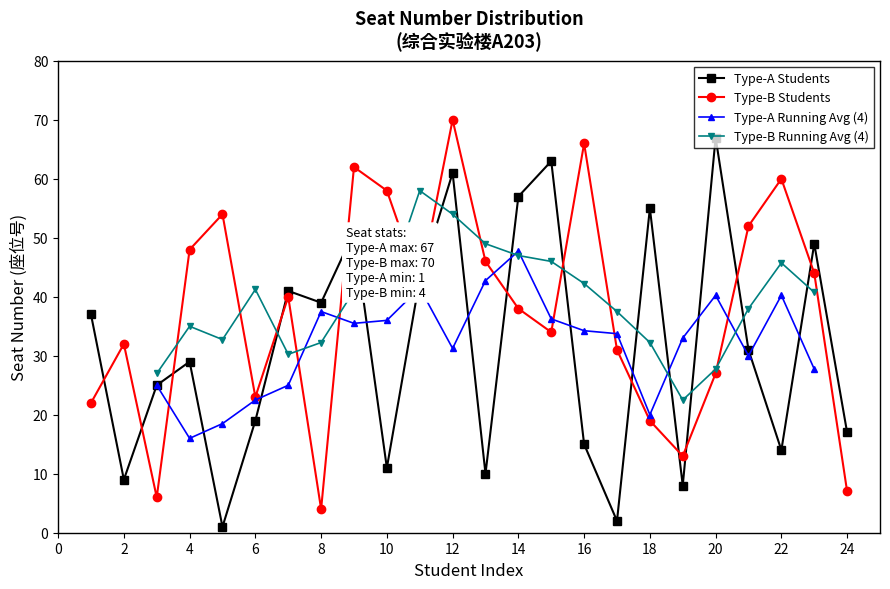

What is the minimum value shown in the chart?

1